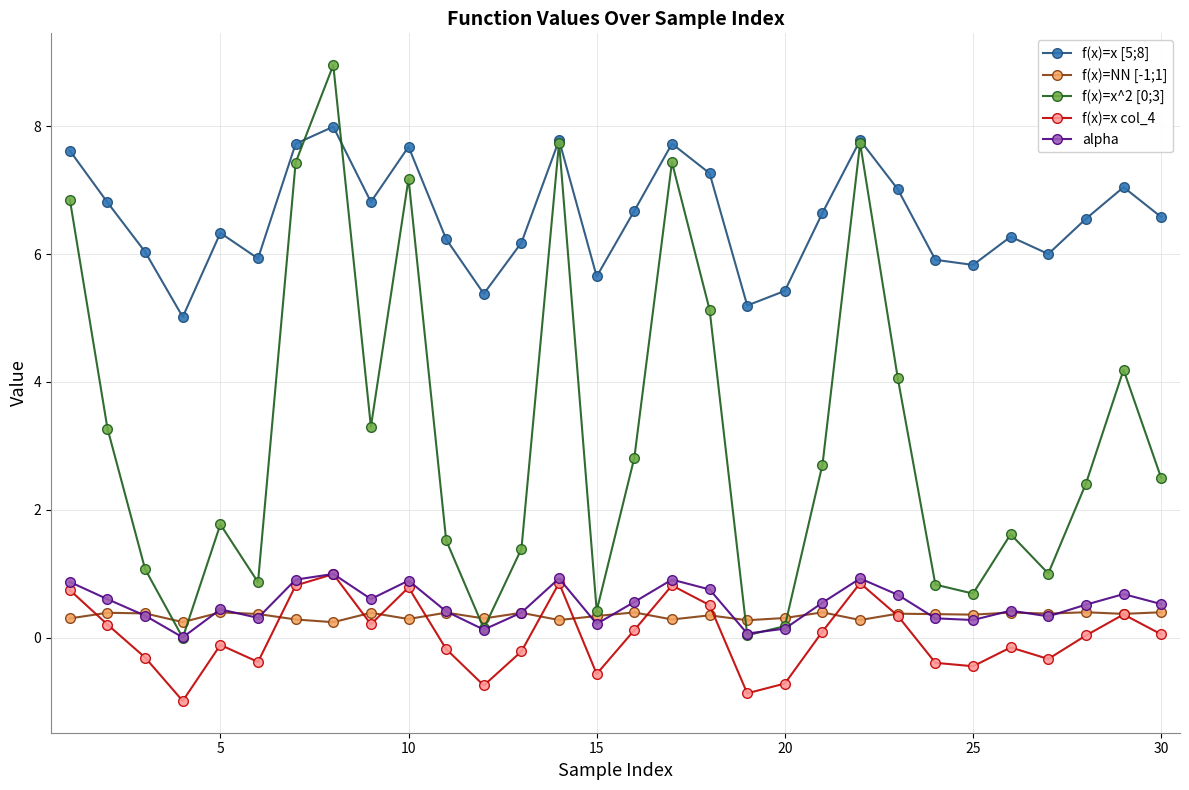

What is the value of the f(x)=x col_4 point at the 18th from the left?

0.5